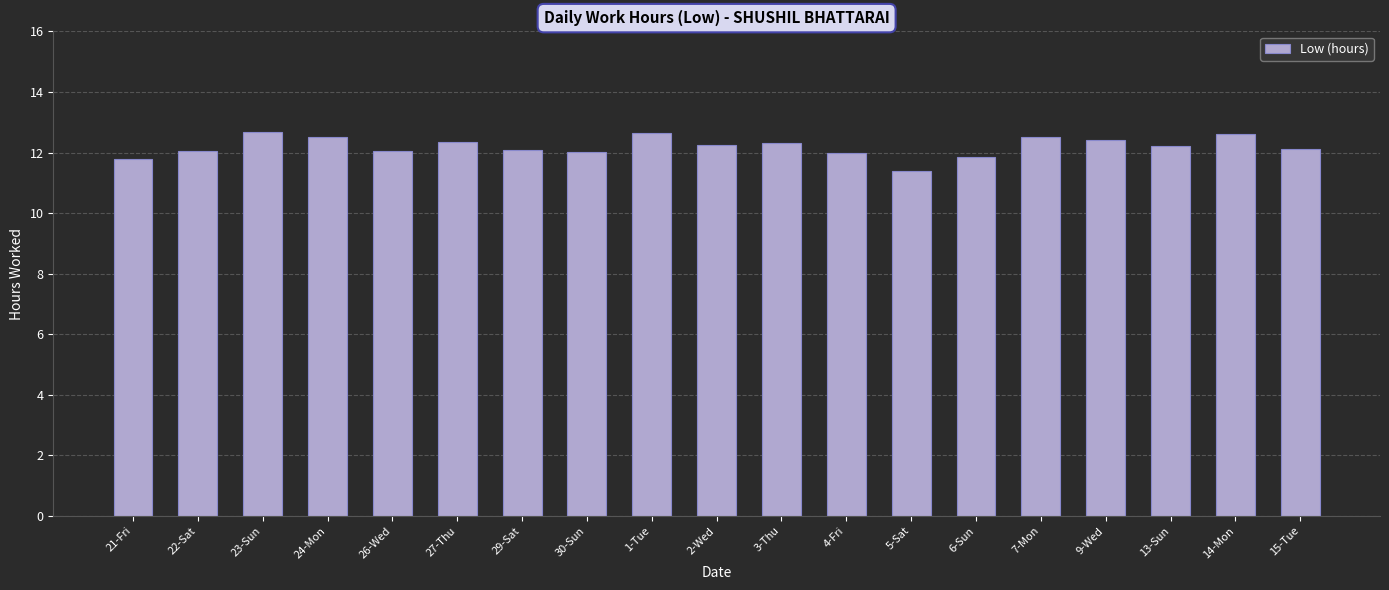

What is the label of the 3rd bar from the right?

13-Sun